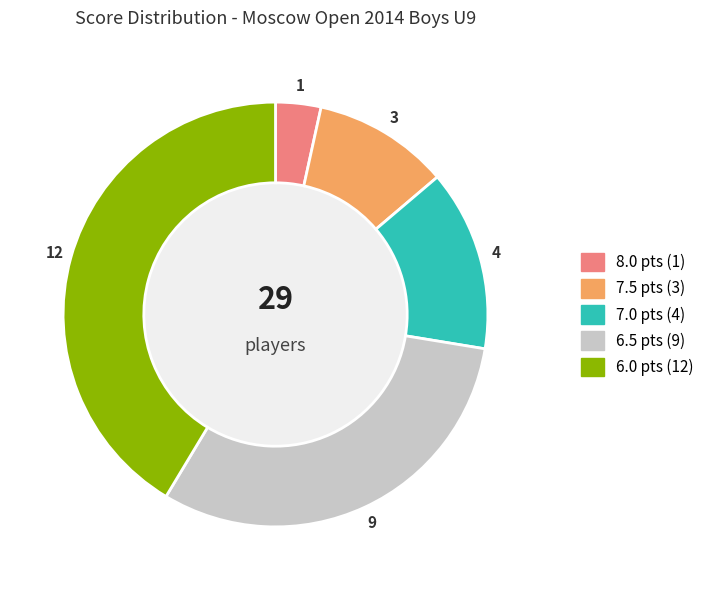

How many segments does this pie chart have?

5